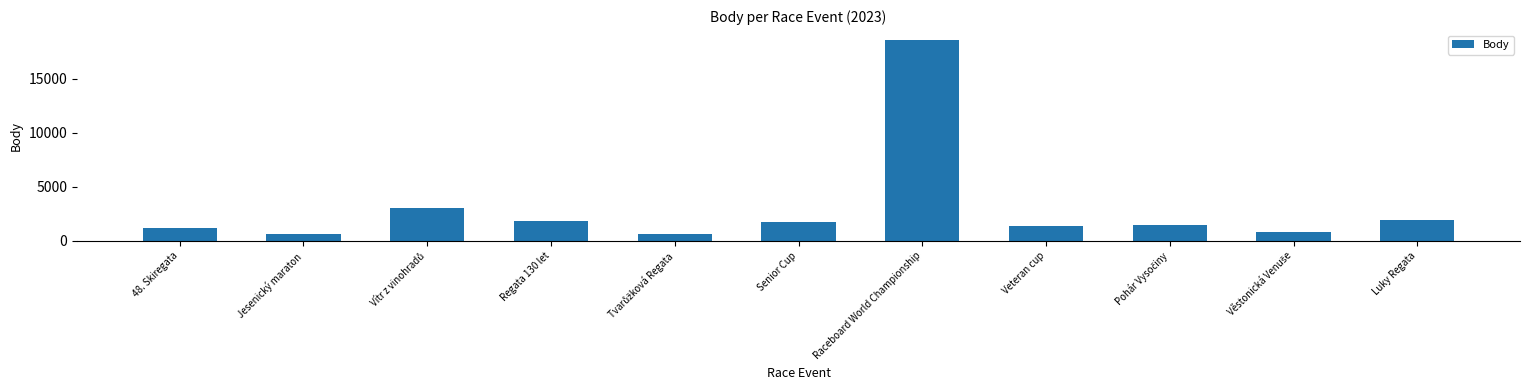

What is the label of the 4th bar from the left?

Regata 130 let